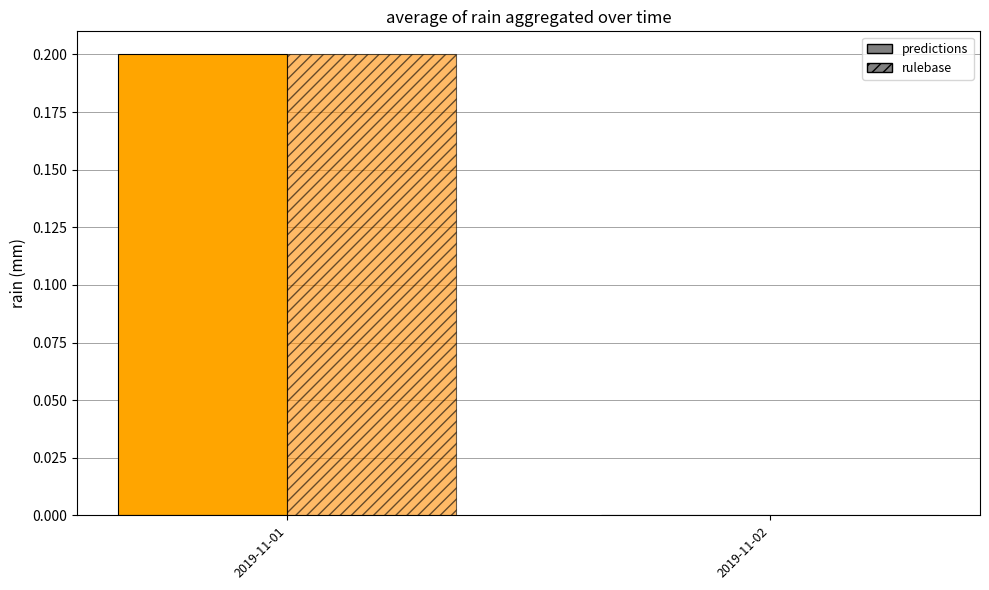

Between 2019-11-01 and 2019-11-02, which series saw the biggest shift?

predictions